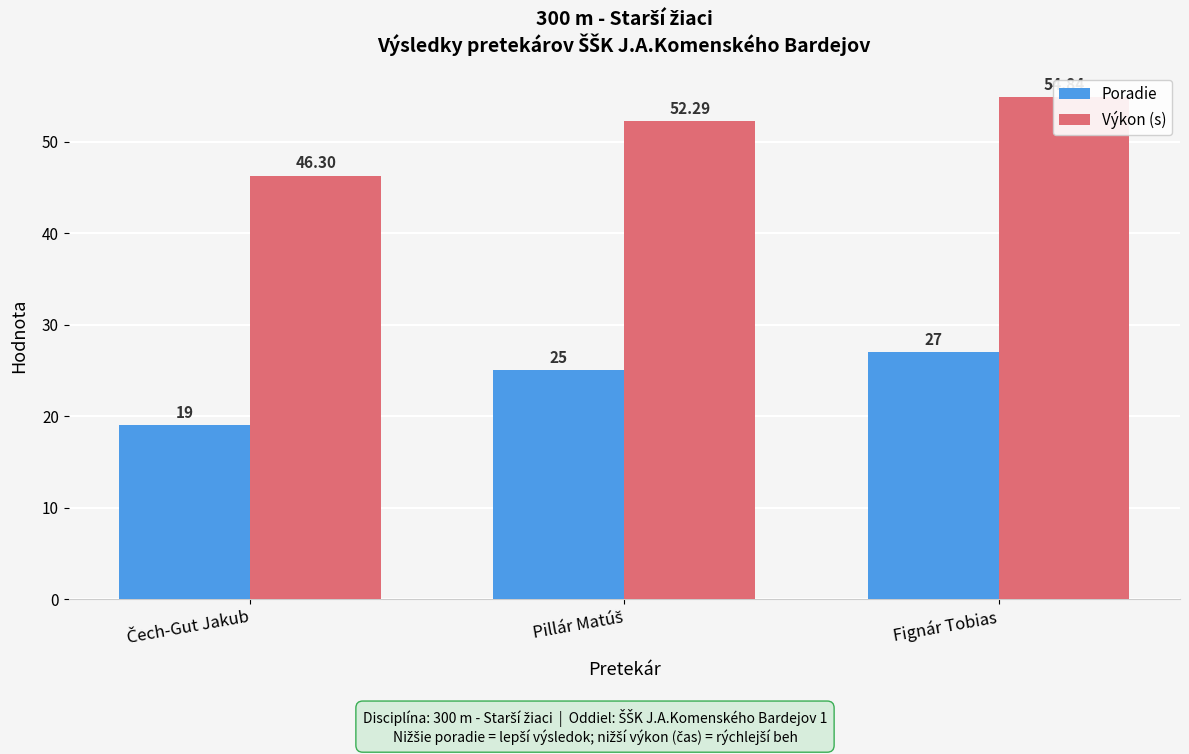

Does the chart contain stacked bars?

No